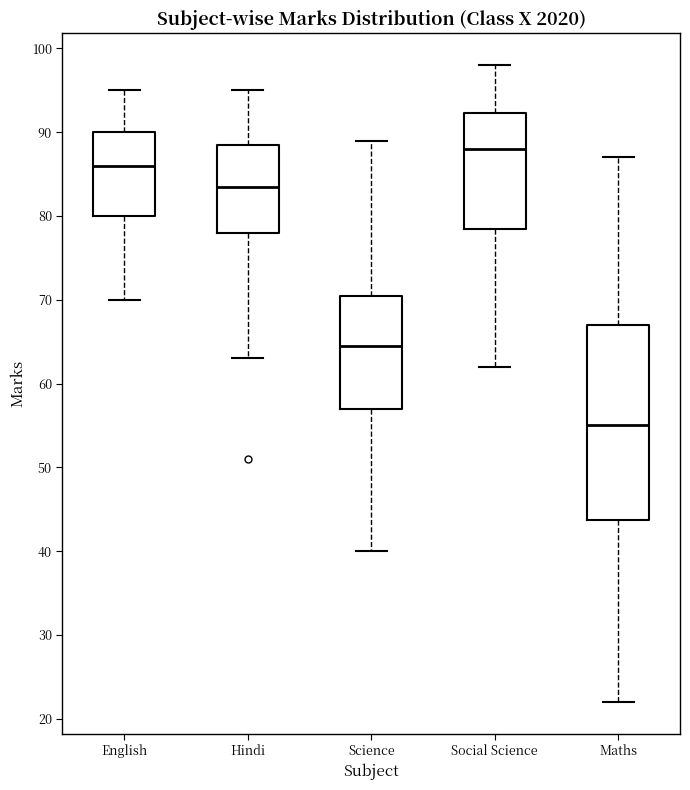

Where is the lower edge of the box for Maths on the y-axis? The values are not printed on the chart, so give them approximately, as read against the axis.

44